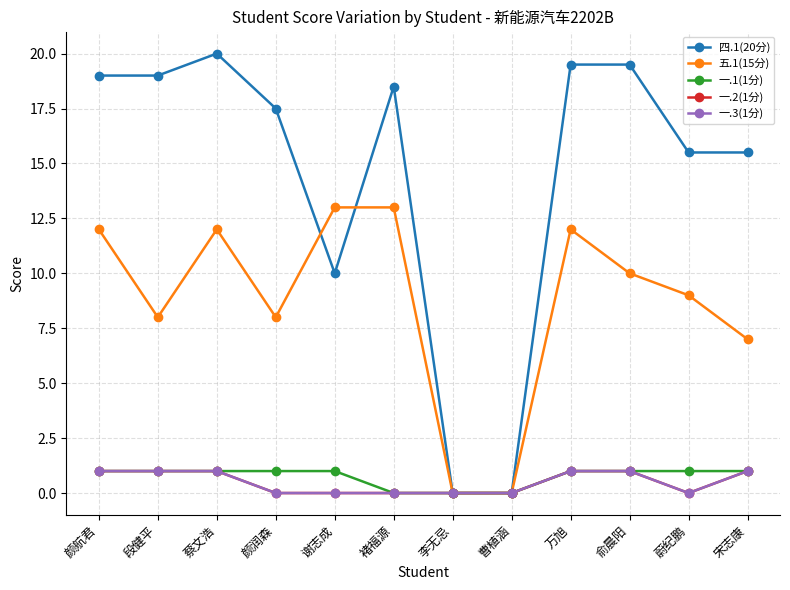

Is this an area chart (filled region under the line)?

No